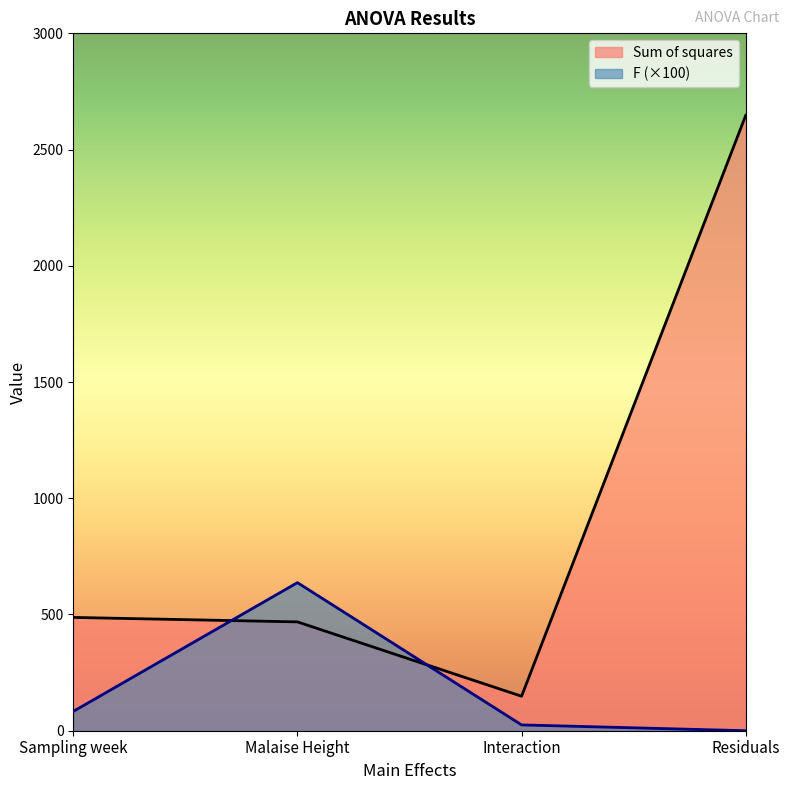

List the series in order of their peak value, lowest first.

F (×100), Sum of squares